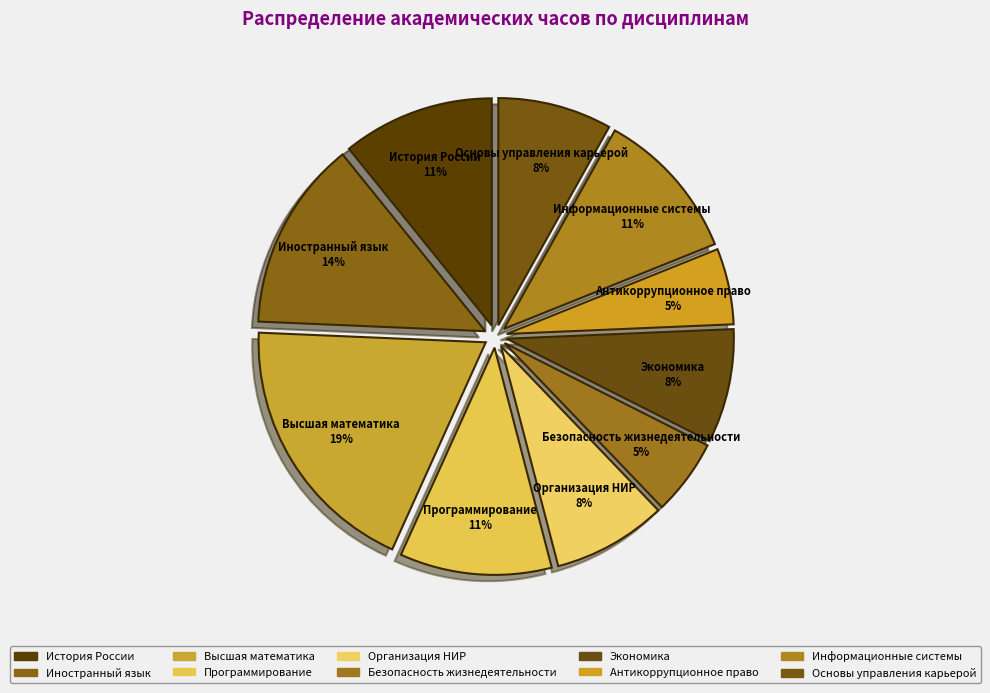

The История России slice represents 11% of the pie. True or false?

True